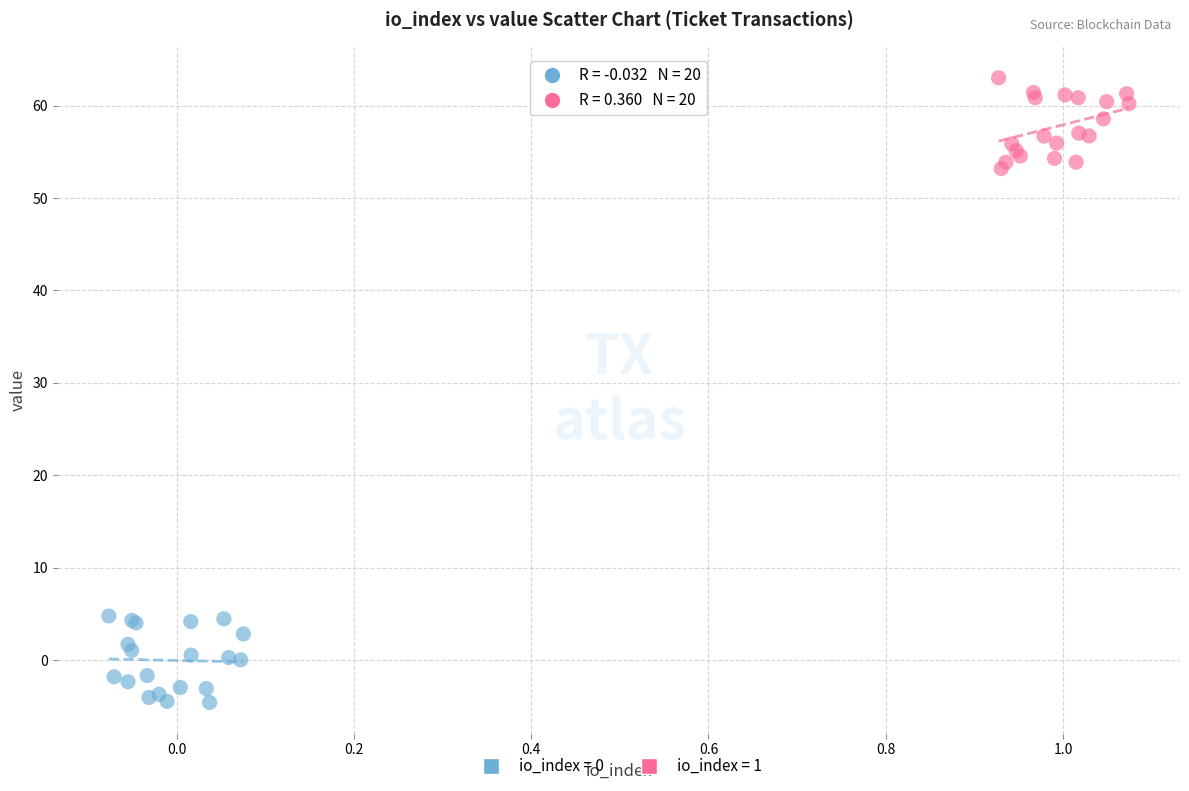

Which series reaches the maximum Y coordinate?

io_index = 1